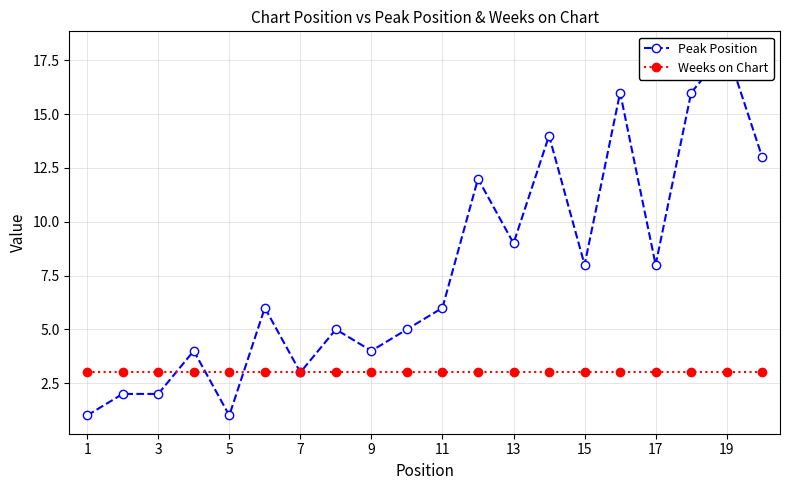

How many interior local valleys does the Peak Position series have?

6